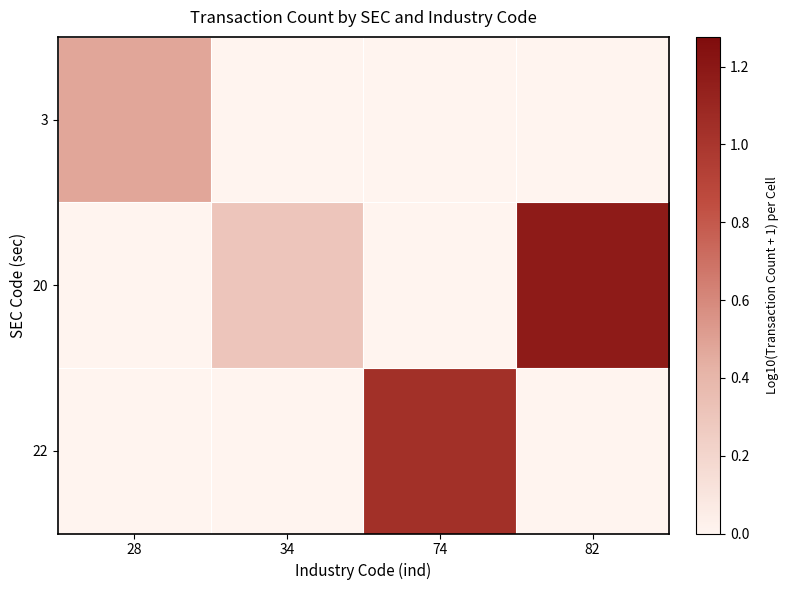

What is the greatest value displayed?

1.2